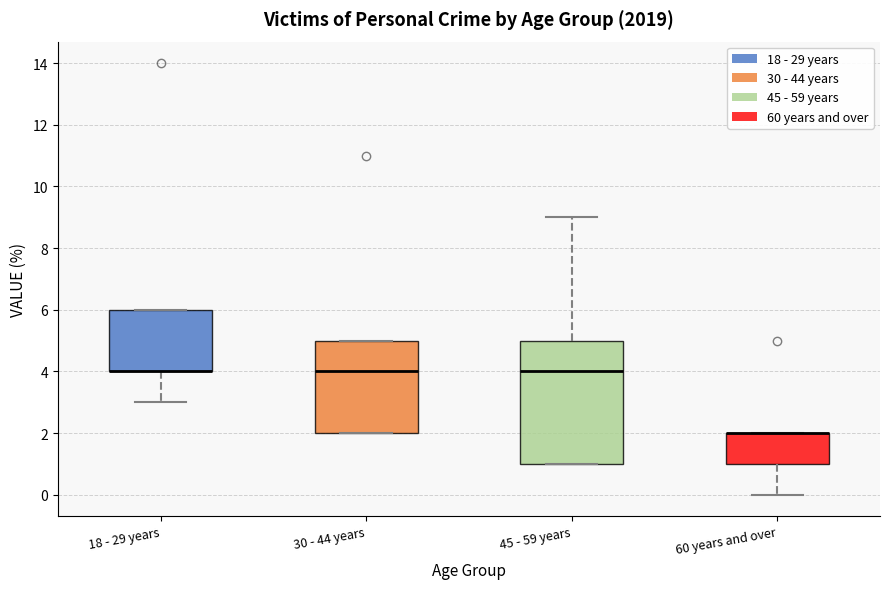

Reading left to right, read every box against the y-axis: the position of its median line, the range the box covers, and the ends of its whiskers. The values are not printed on the chart, so give them approximately, as read against the axis.

18 - 29 years: median 4 (drawn on the box's lower edge), box 4 to 6, whiskers 3 to 6
30 - 44 years: median 4, box 2 to 5, whiskers 2 to 5
45 - 59 years: median 4, box 1 to 5, whiskers 1 to 9
60 years and over: median 2 (drawn on the box's upper edge), box 1 to 2, whiskers 0 to 2